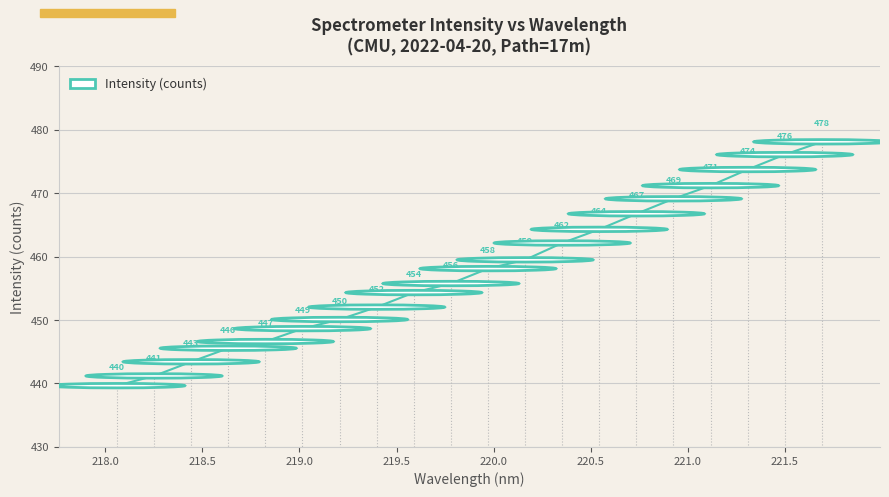

True or false: there are more than 0 points higher than both neighbors.

False